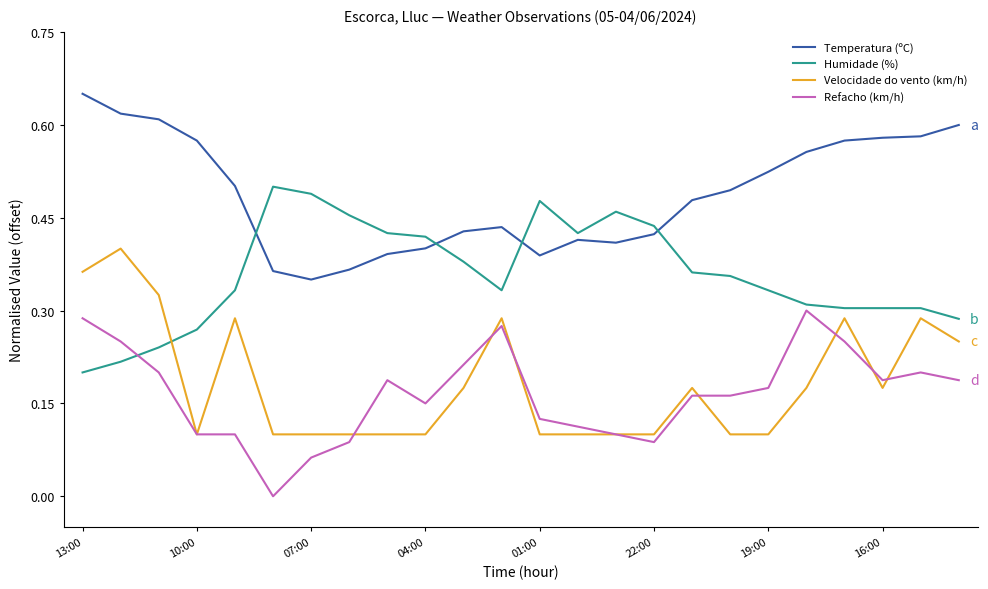

True or false: Temperatura (ºC) and Velocidade do vento (km/h) cross at least once.

False